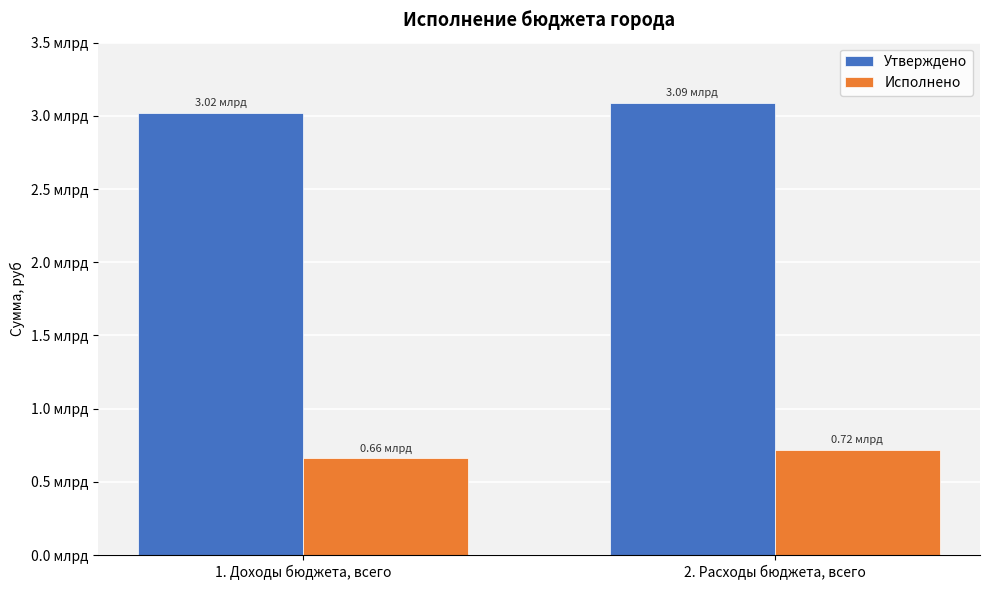

At which category does the chart reach its minimum across all series?

1. Доходы бюджета, всего